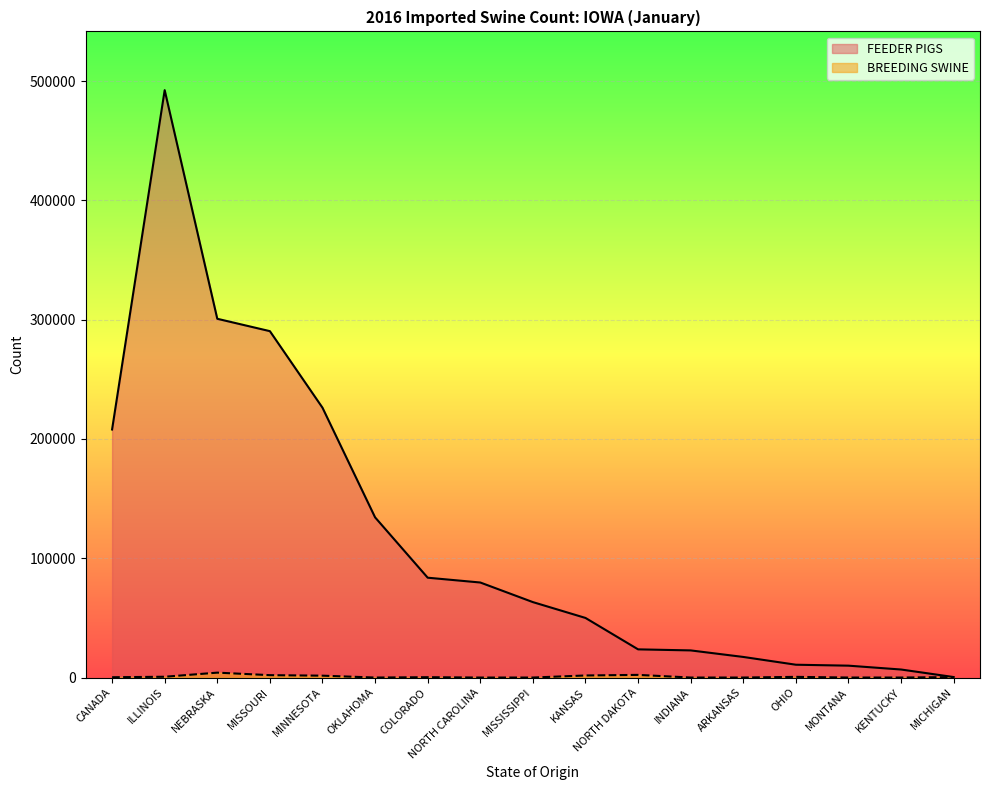

Rank the series by their maximum value, from highest to lowest.

FEEDER PIGS, BREEDING SWINE